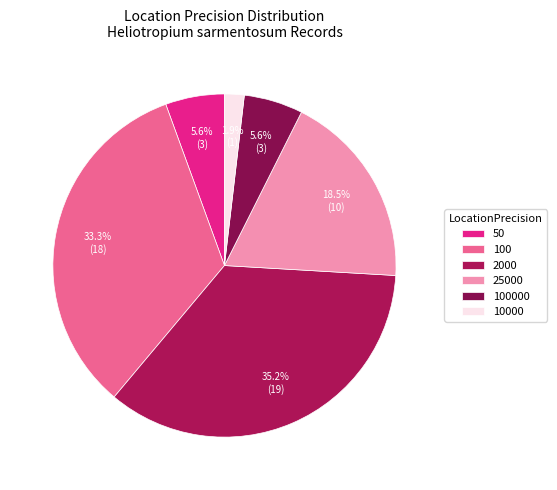

True or false: 100 accounts for 19% of the total.

False